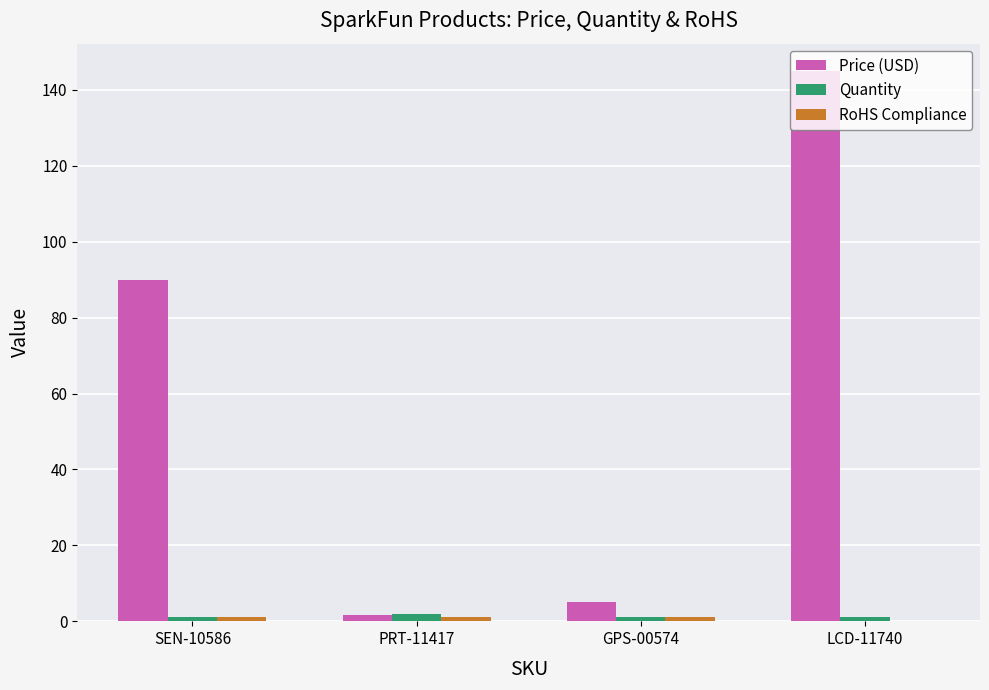

At which label does Price (USD) first exceed 89?

SEN-10586